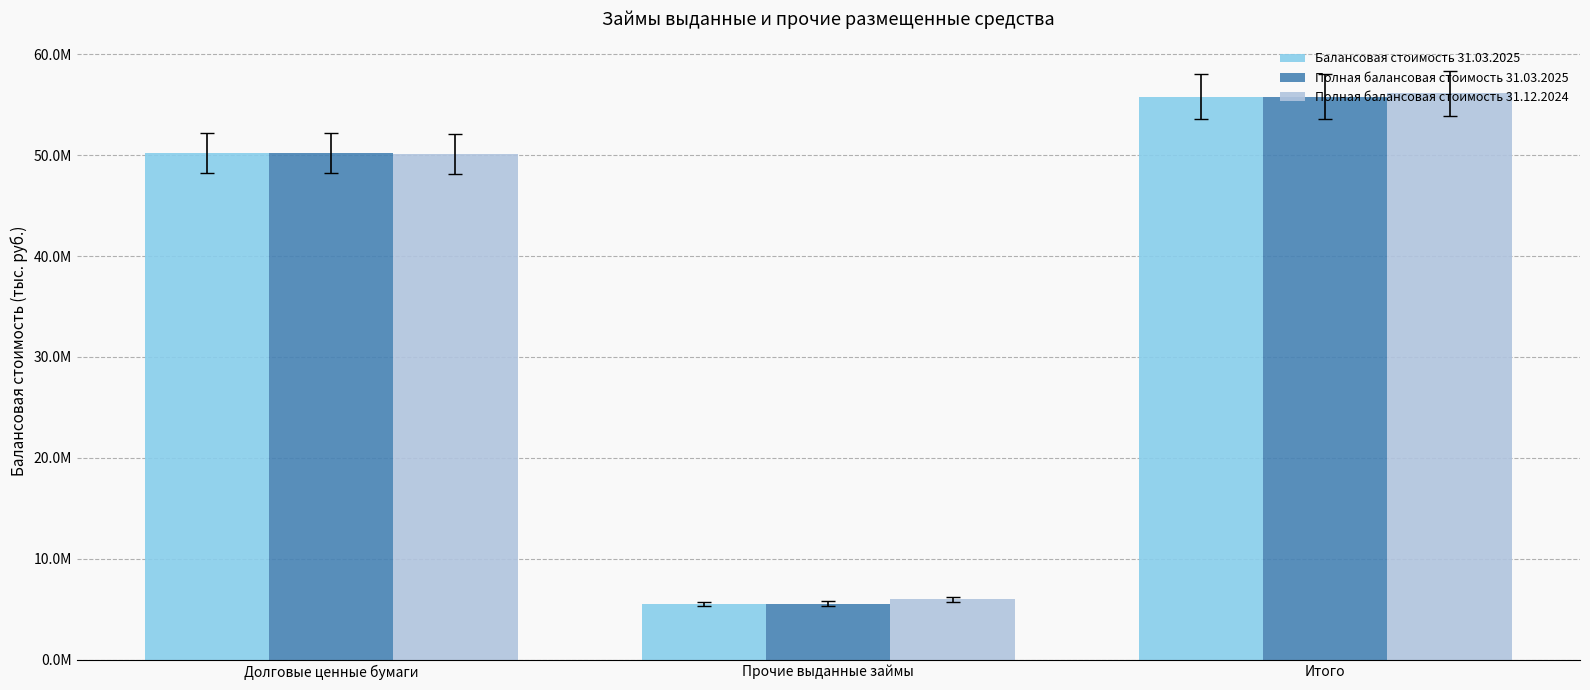

What is the label of the 3rd bar from the left?

Итого